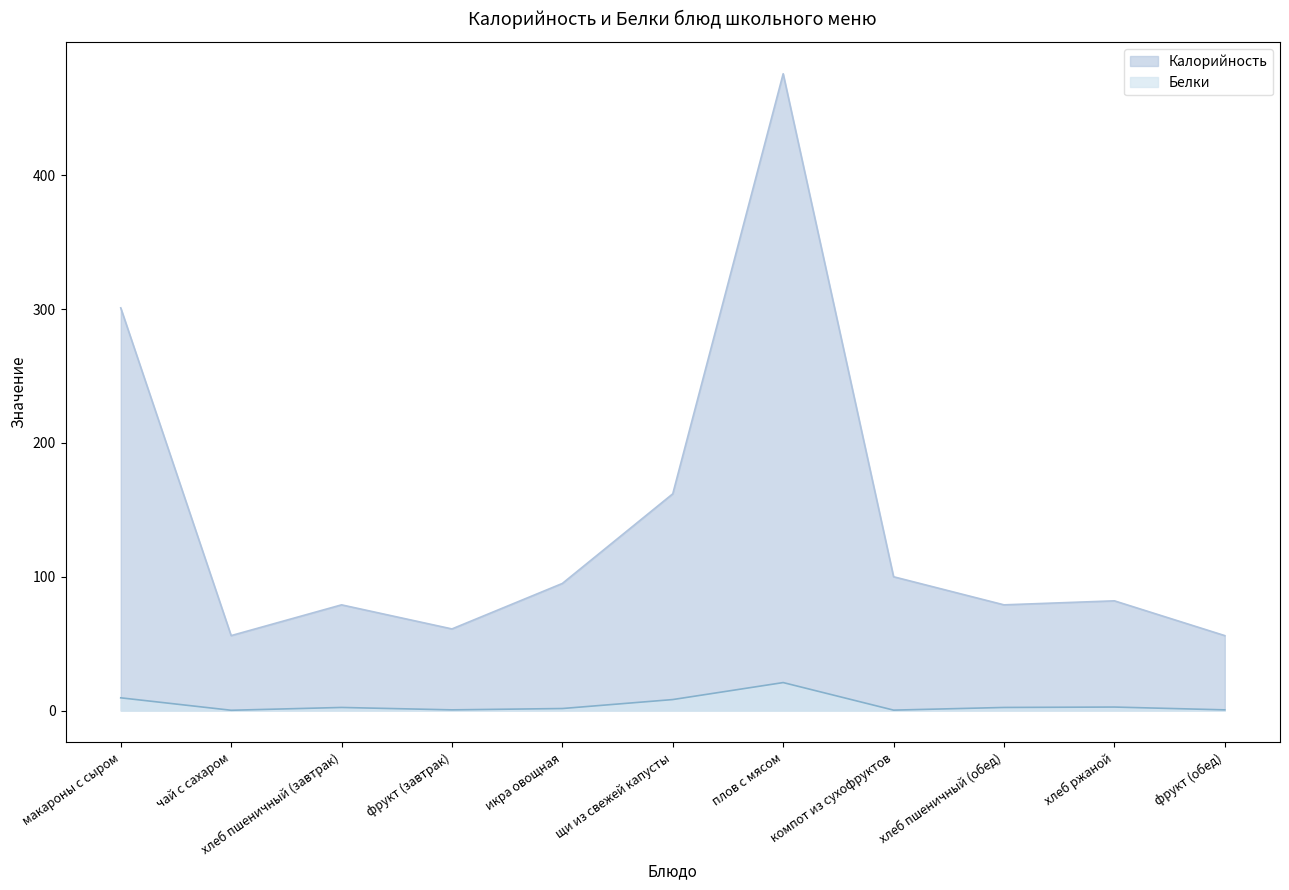

Which label corresponds to the smallest value in the chart?

чай с сахаром